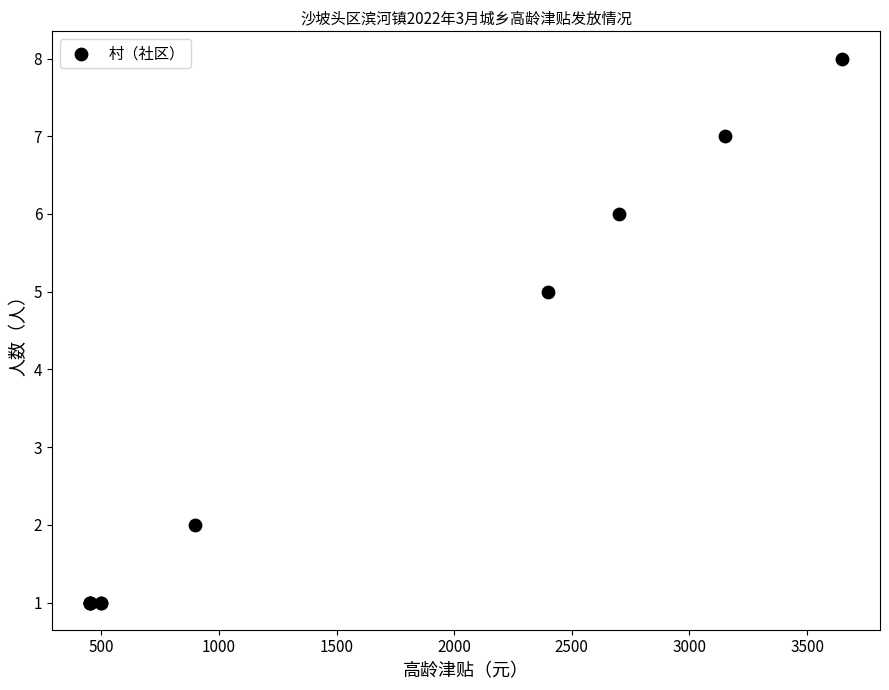

What Y value in the scatter plot is closest to 4?

5